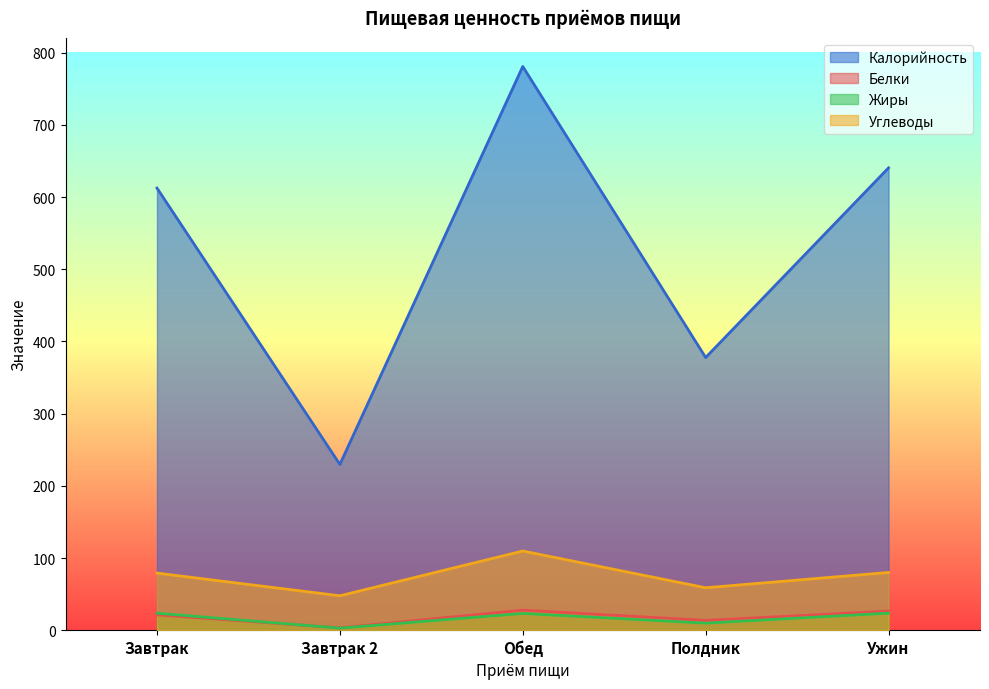

What is the sum of all Белки values?

92.5